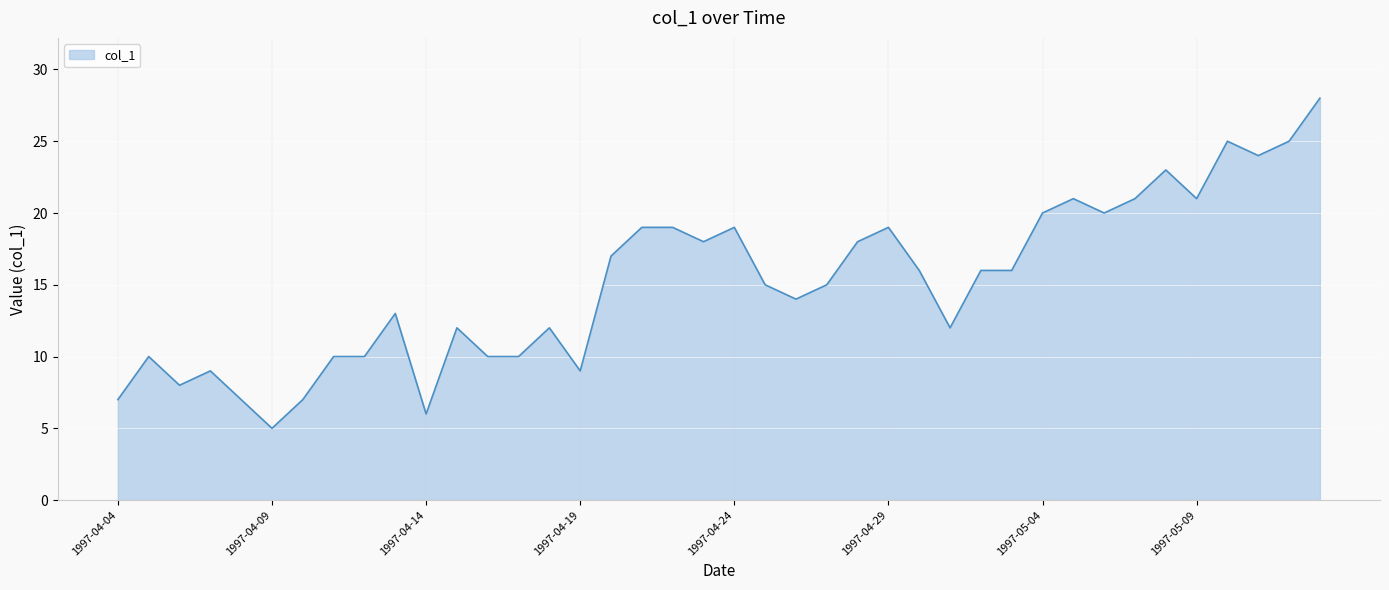

What is the maximum value shown in the chart?

28